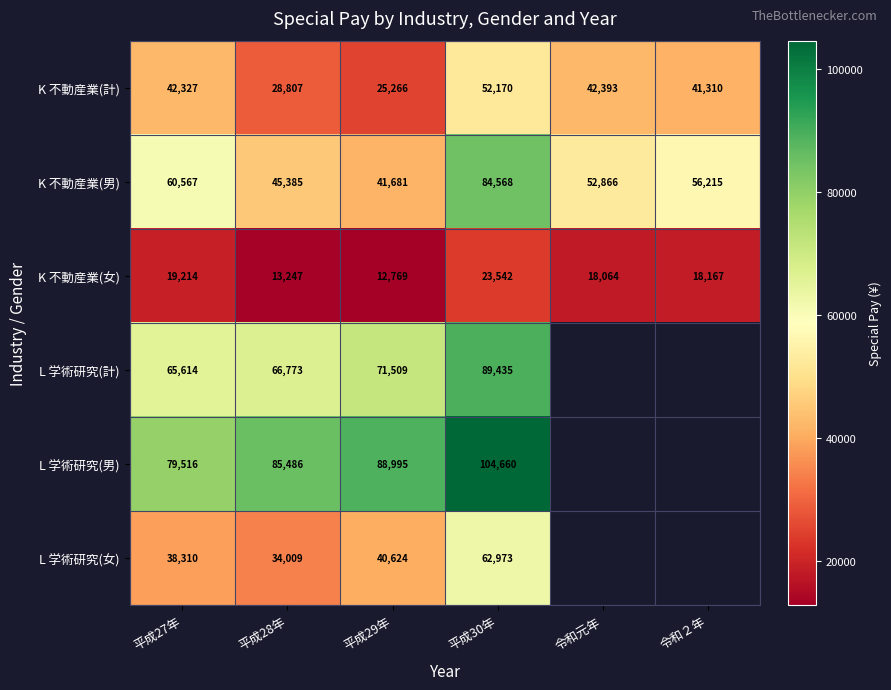

At how many categories does at least one series exceed 78982?

4